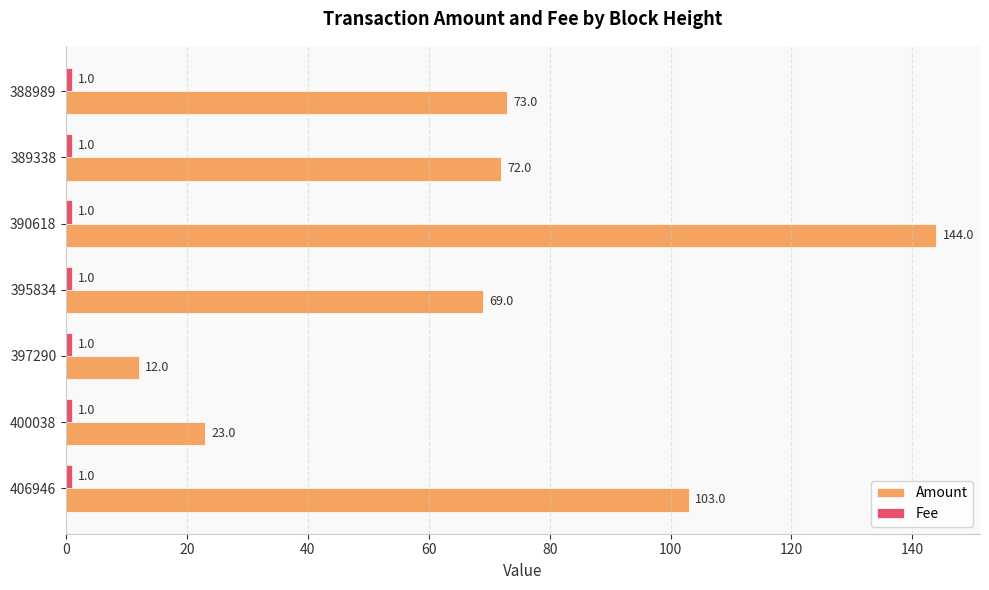

List the labels in order of Amount value, smallest first.

397290, 400038, 395834, 389338, 388989, 406946, 390618